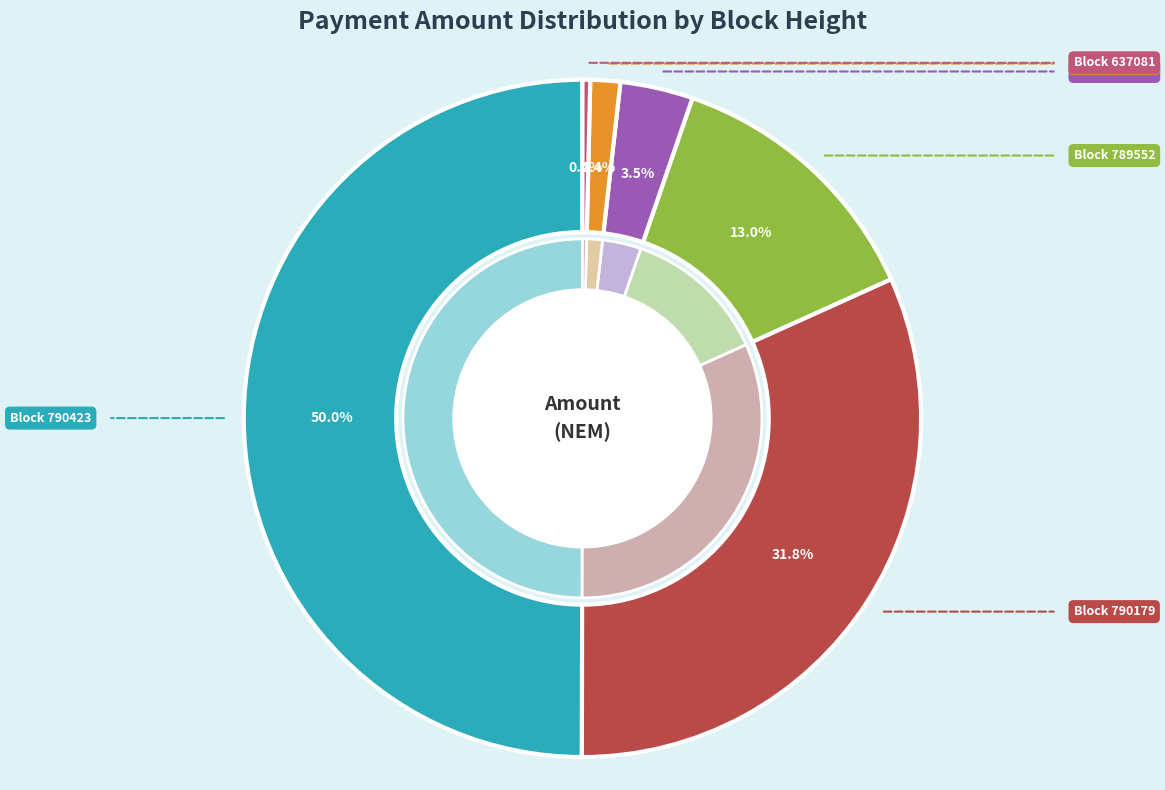

Is 790423 the majority of the pie?

No